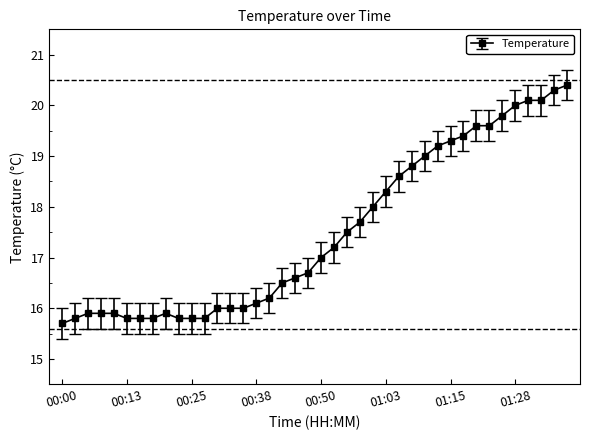

What is the value of the 36th point from the left?

20.0